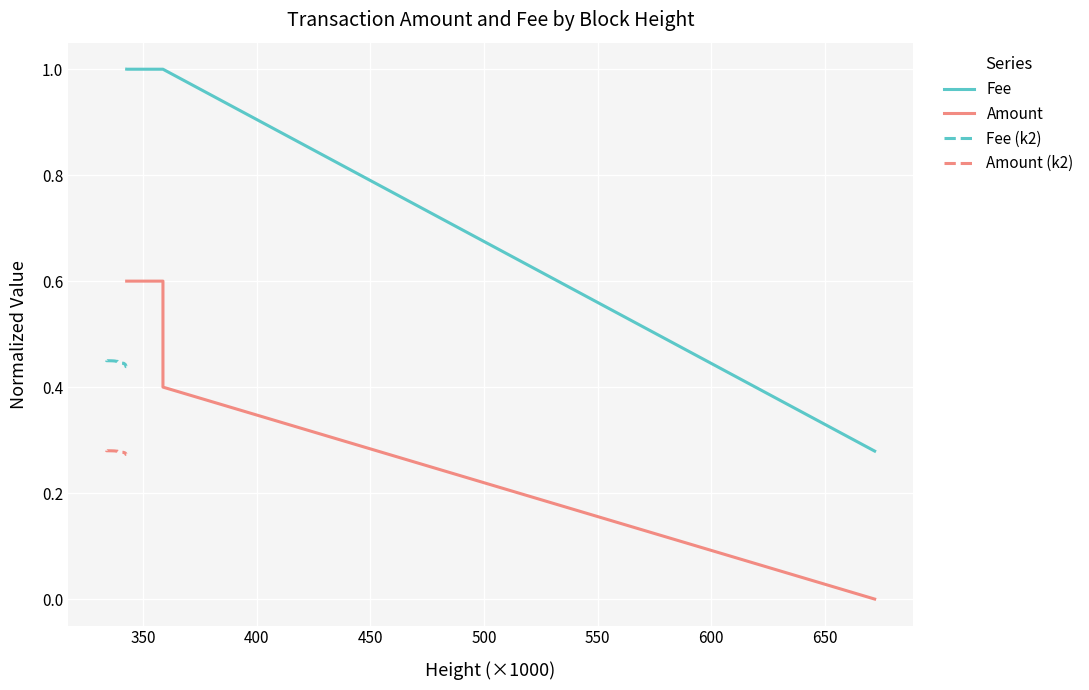

What are all the series names shown in the legend?

Fee, Amount, Fee (k2), Amount (k2)